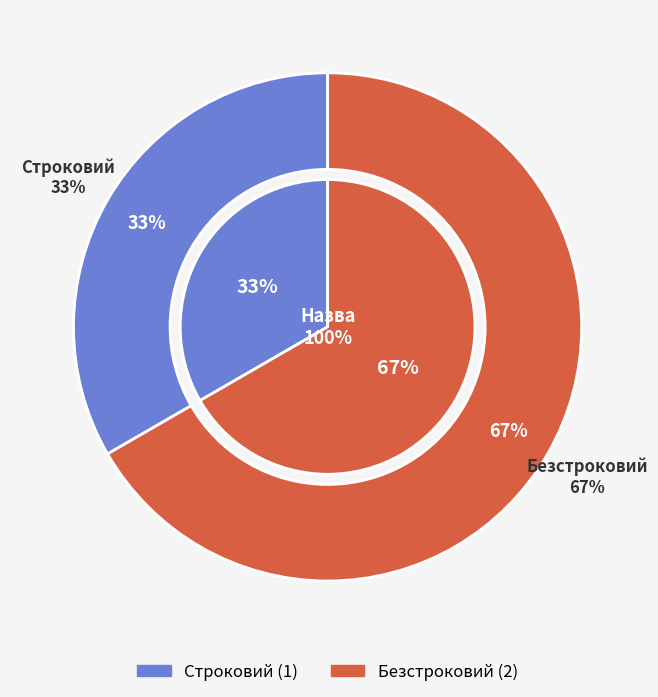

What is the change in value from Строковий to Безстроковий?

+1